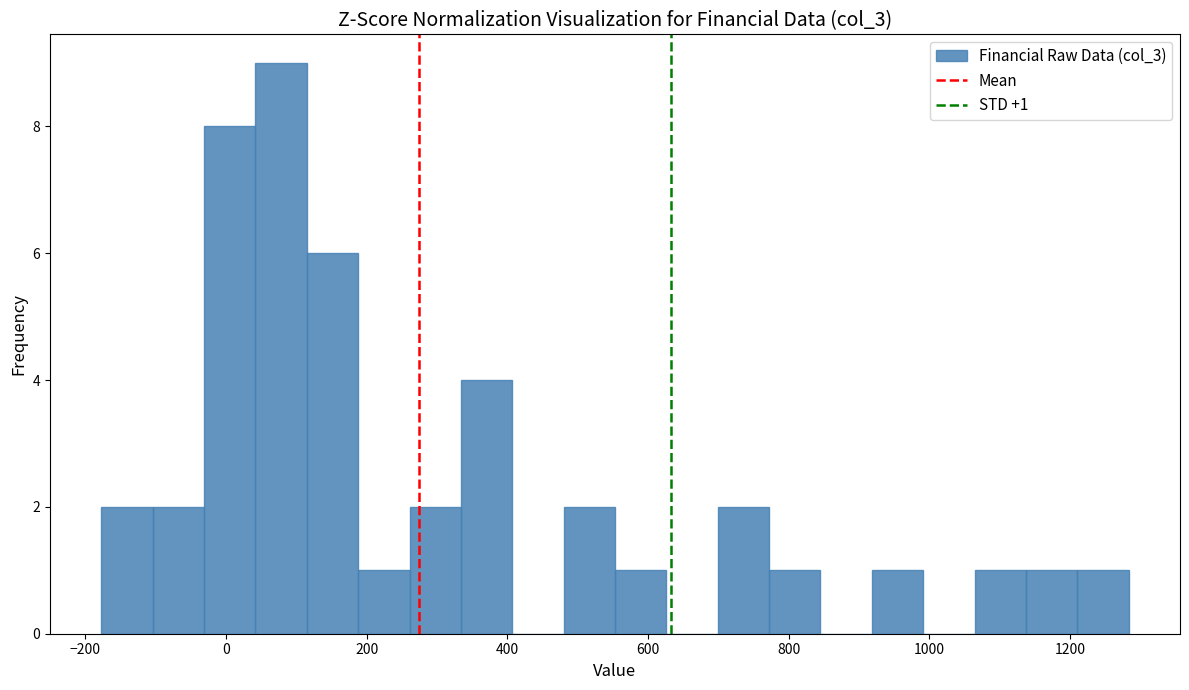

Around what value on the x-axis is the tallest bar? Give the approximate position of its centre, as read against the axis.

80